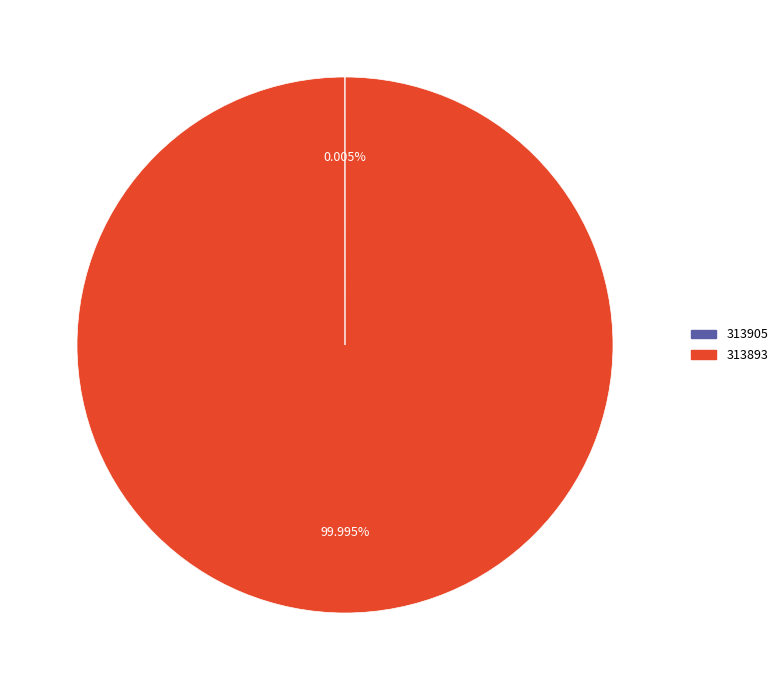

Is 313893 the majority of the pie?

Yes